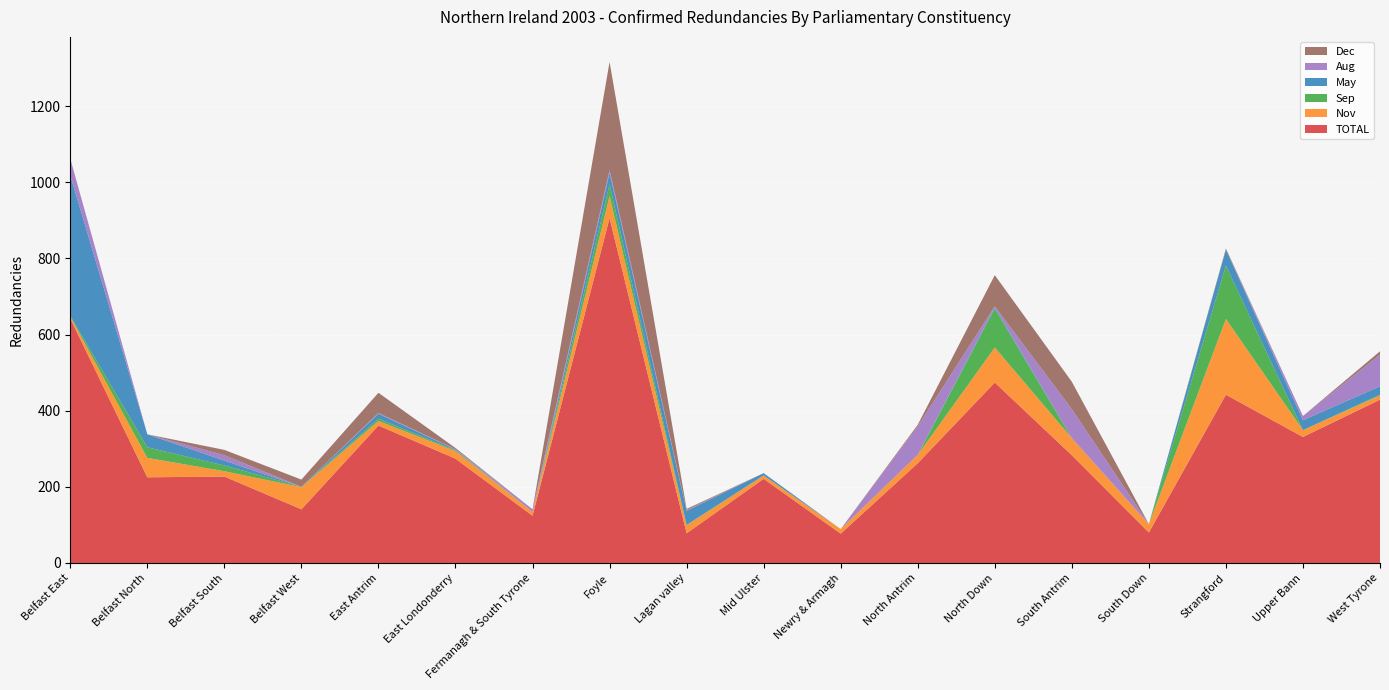

Reading right to left, extract all data points from this chart.

TOTAL: West Tyrone=429	Upper Bann=331	Strangford=442	South Down=80	South Antrim=283	North Down=474	North Antrim=262	Newry & Armagh=77	Mid Ulster=221	Lagan valley=78	Foyle=906	Fermanagh & South Tyrone=124	East Londonderry=274	East Antrim=361	Belfast West=141	Belfast South=227	Belfast North=225	Belfast East=642
Nov: West Tyrone=11	Upper Bann=18	Strangford=199	South Down=22	South Antrim=45	North Down=92	North Antrim=22	Newry & Armagh=12	Mid Ulster=9	Lagan valley=21	Foyle=58	Fermanagh & South Tyrone=10	East Londonderry=20	East Antrim=12	Belfast West=58	Belfast South=14	Belfast North=51	Belfast East=5
Sep: West Tyrone=2	Upper Bann=0	Strangford=140	South Down=0	South Antrim=0	North Down=102	North Antrim=0	Newry & Armagh=0	Mid Ulster=0	Lagan valley=1	Foyle=31	Fermanagh & South Tyrone=0	East Londonderry=2	East Antrim=6	Belfast West=1	Belfast South=15	Belfast North=28	Belfast East=2
May: West Tyrone=22	Upper Bann=26	Strangford=42	South Down=0	South Antrim=0	North Down=4	North Antrim=0	Newry & Armagh=0	Mid Ulster=6	Lagan valley=37	Foyle=30	Fermanagh & South Tyrone=0	East Londonderry=2	East Antrim=13	Belfast West=0	Belfast South=13	Belfast North=34	Belfast East=369
Aug: West Tyrone=83	Upper Bann=11	Strangford=0	South Down=0	South Antrim=76	North Down=2	North Antrim=75	Newry & Armagh=0	Mid Ulster=0	Lagan valley=2	Foyle=7	Fermanagh & South Tyrone=7	East Londonderry=1	East Antrim=2	Belfast West=0	Belfast South=14	Belfast North=0	Belfast East=44
Dec: West Tyrone=9	Upper Bann=0	Strangford=3	South Down=0	South Antrim=72	North Down=82	North Antrim=4	Newry & Armagh=0	Mid Ulster=0	Lagan valley=3	Foyle=284	Fermanagh & South Tyrone=0	East Londonderry=3	East Antrim=53	Belfast West=19	Belfast South=14	Belfast North=0	Belfast East=0